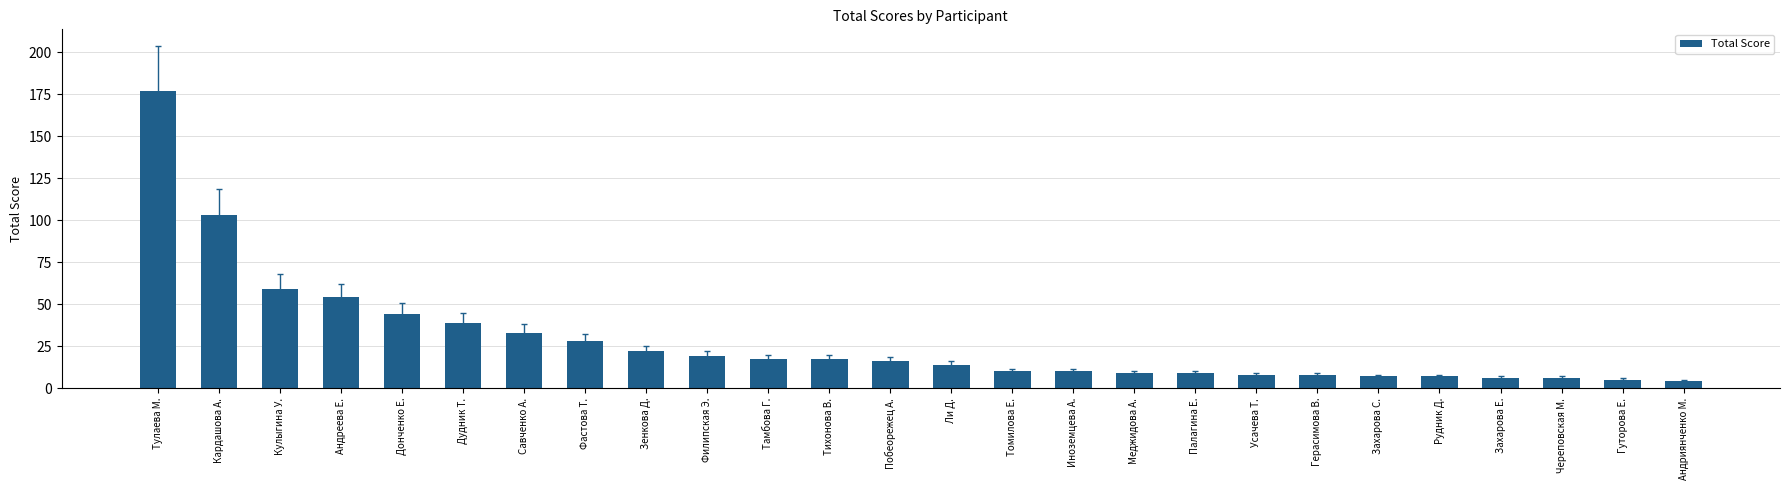

What is the minimum value shown in the chart?

4